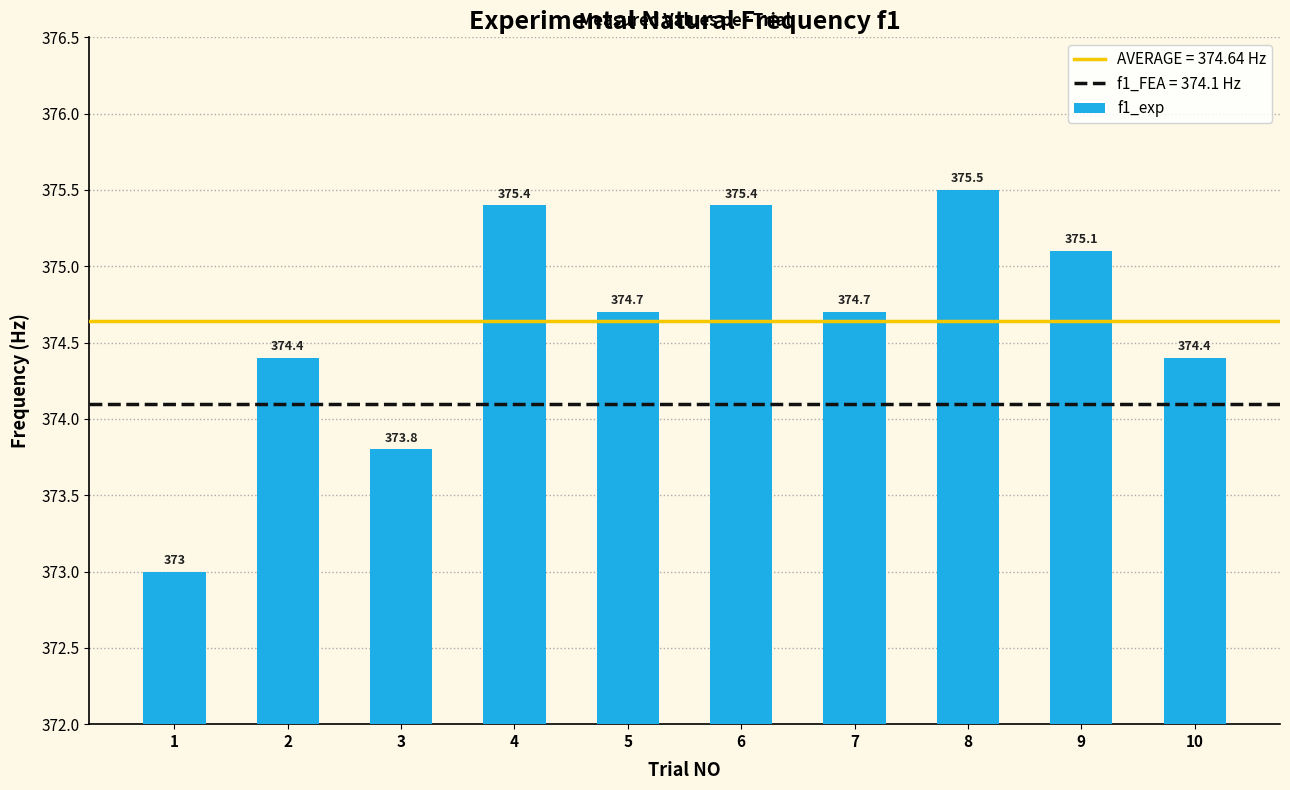

What is the approximate value at 2?

374.4